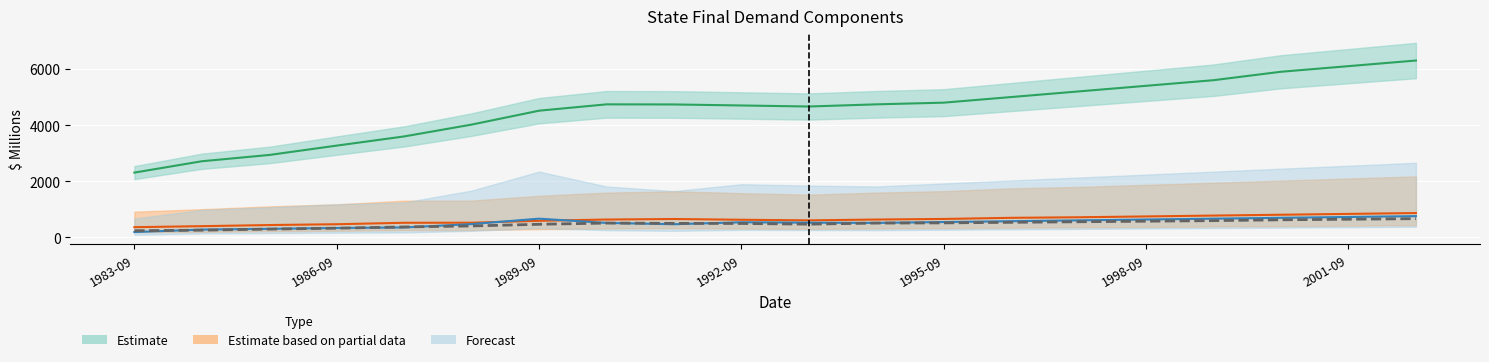

What value does the data have at 1986-09?

260.3